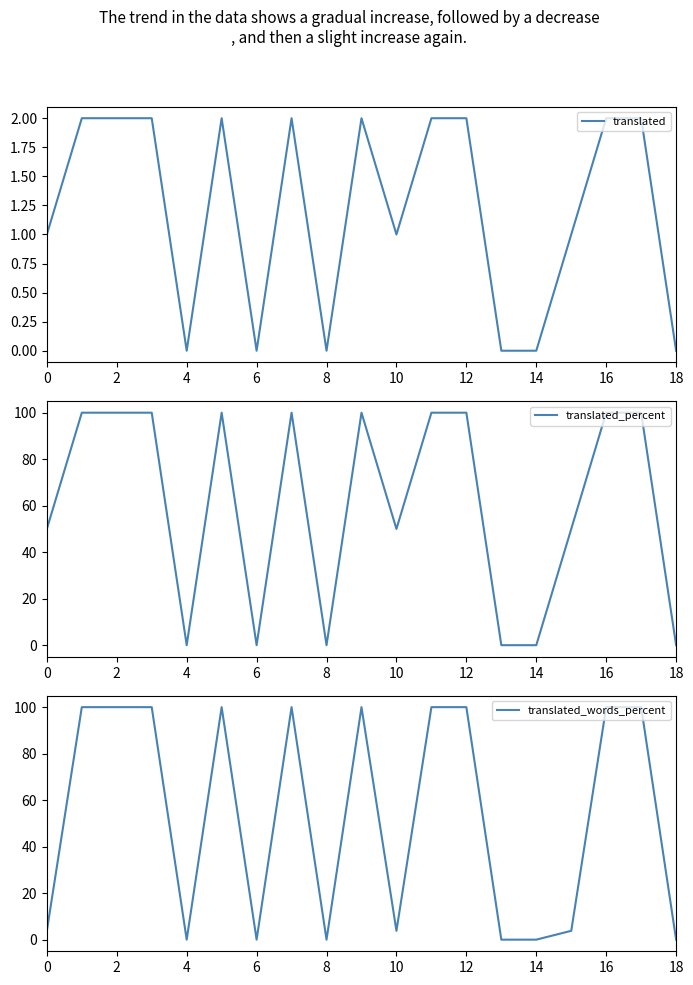

Is this an area chart (filled region under the line)?

No